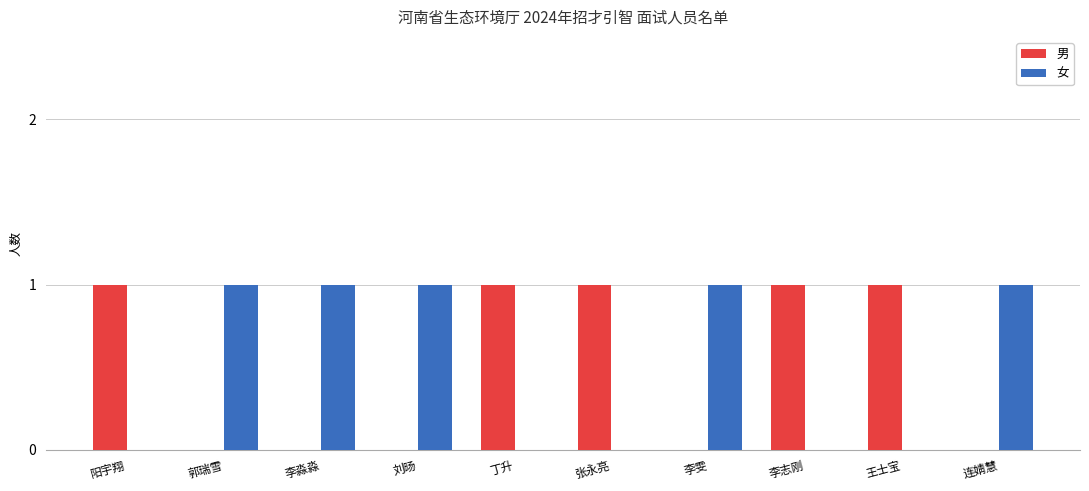

What is the difference between the 男 values at 李淼淼 and 丁升?

1